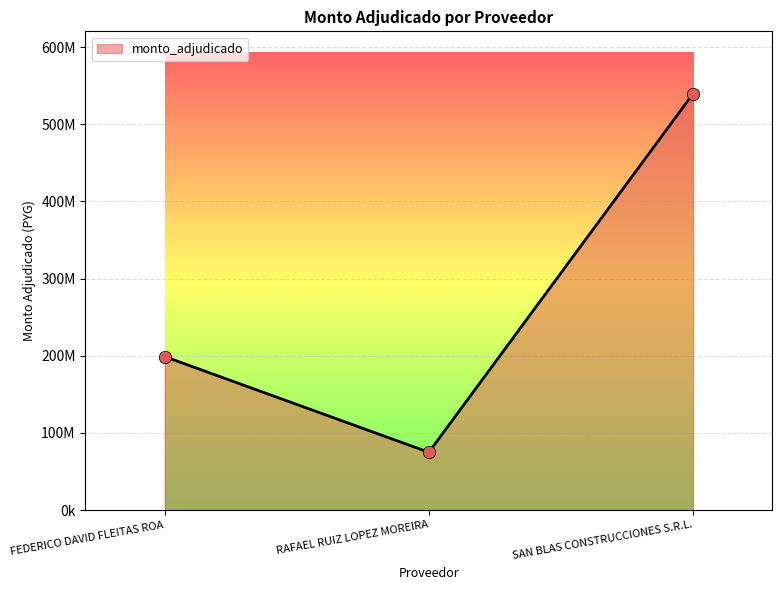

Between FEDERICO DAVID FLEITAS ROA and SAN BLAS CONSTRUCCIONES S.R.L., which is larger?

SAN BLAS CONSTRUCCIONES S.R.L.